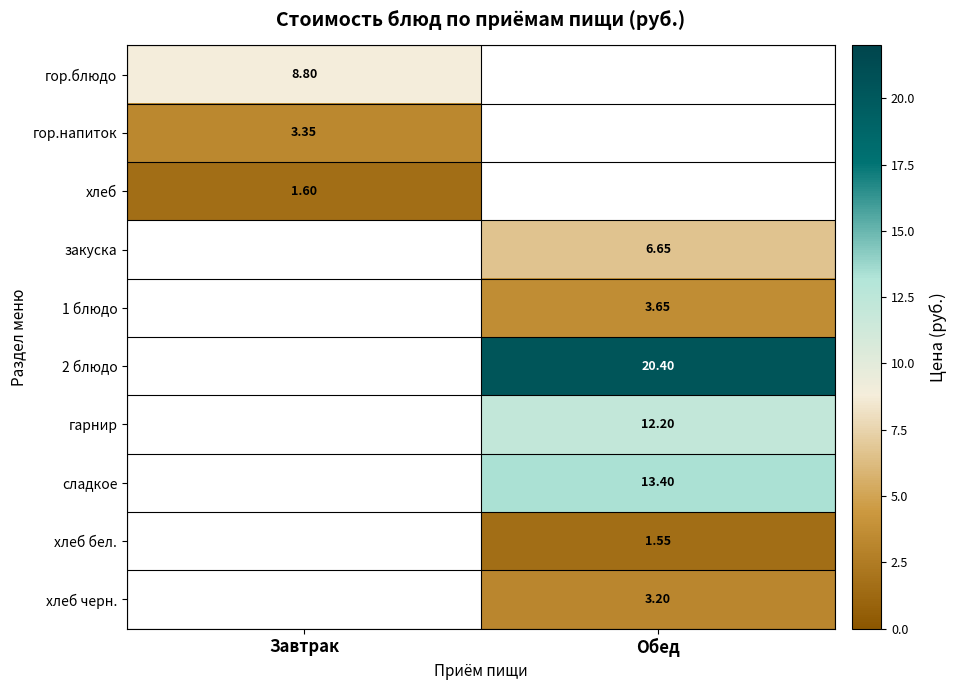

List the labels in order of 1 блюдо value, largest first.

Обед, Завтрак